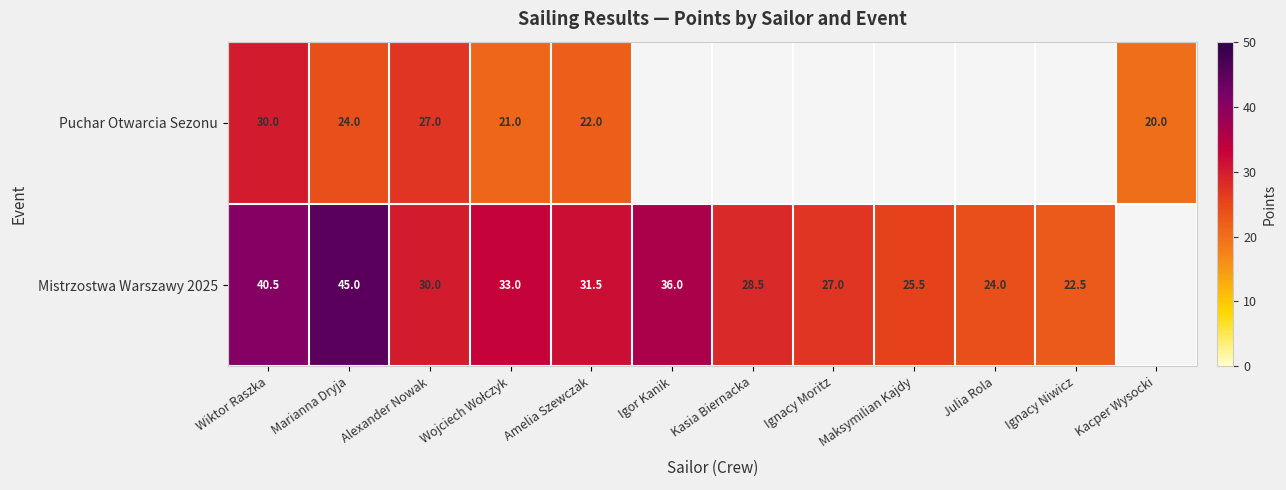

What is the spread (max minus min) of values at Alexander Nowak?

3.0